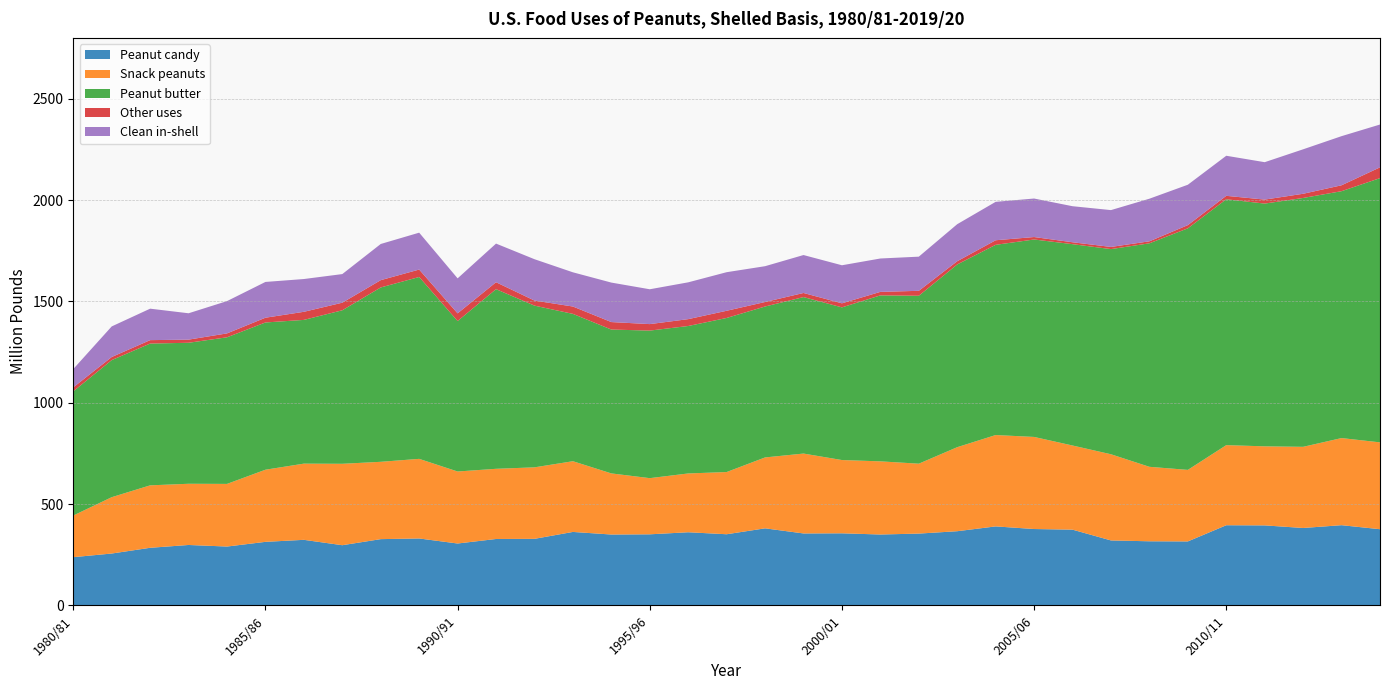

What is the lowest value of the Peanut candy series?

237.9